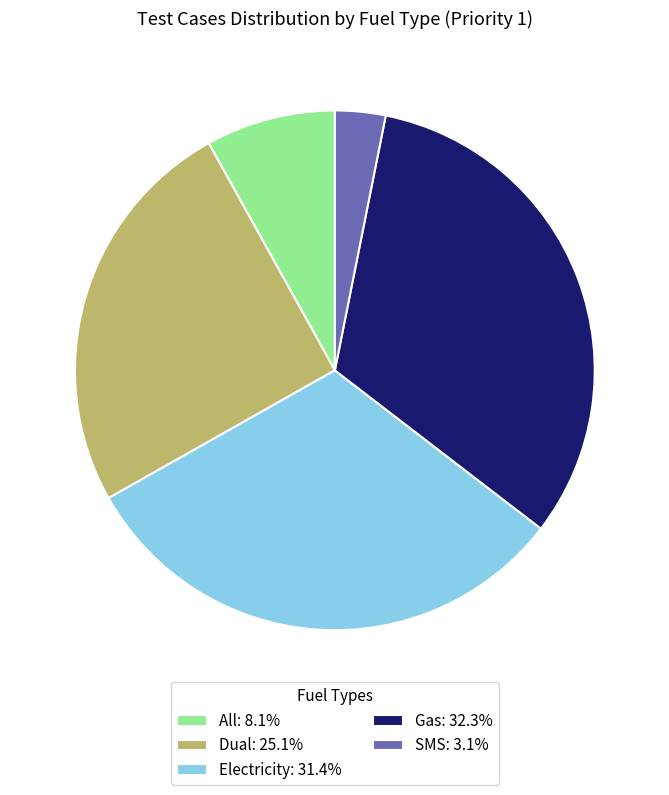

What is the smallest slice in the pie chart?

SMS